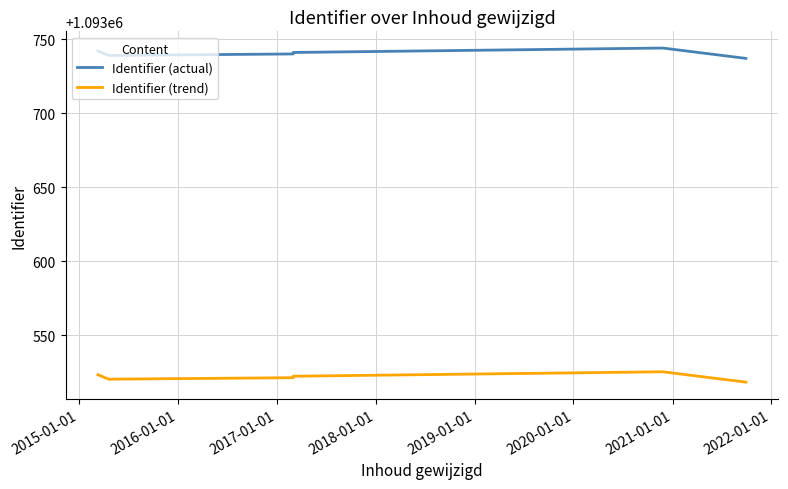

Which series has the largest range (max minus min)?

Identifier (actual)